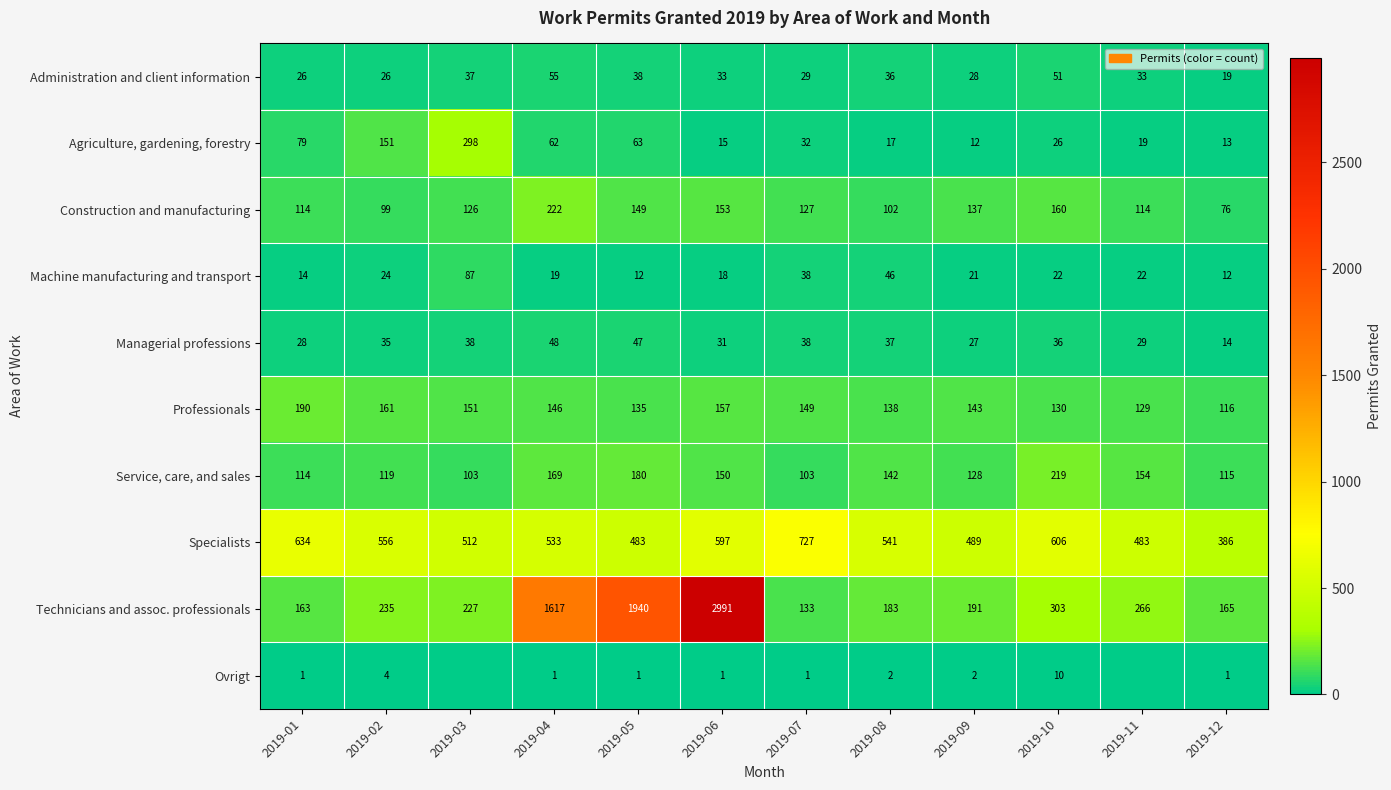

At which label does Managerial professions first exceed 36?

2019-03